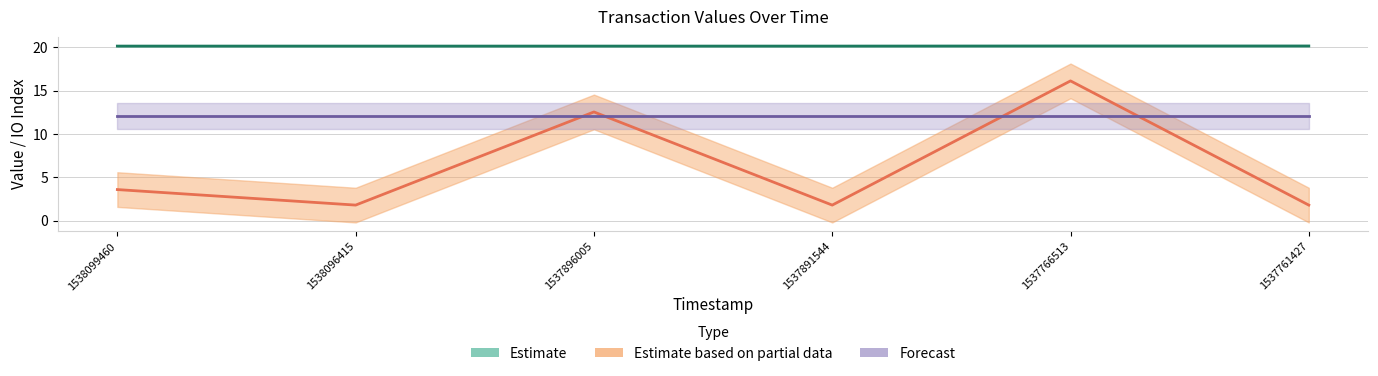

What is the difference between the maximum and minimum values in the io_index series?

14.3